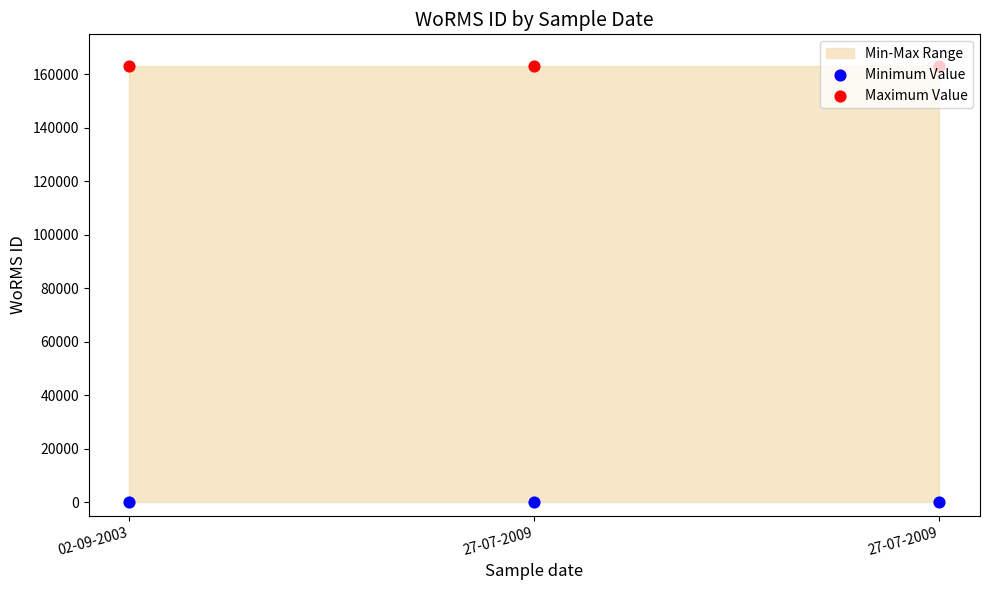

At which category is the sum across all series the highest?

02-09-2003